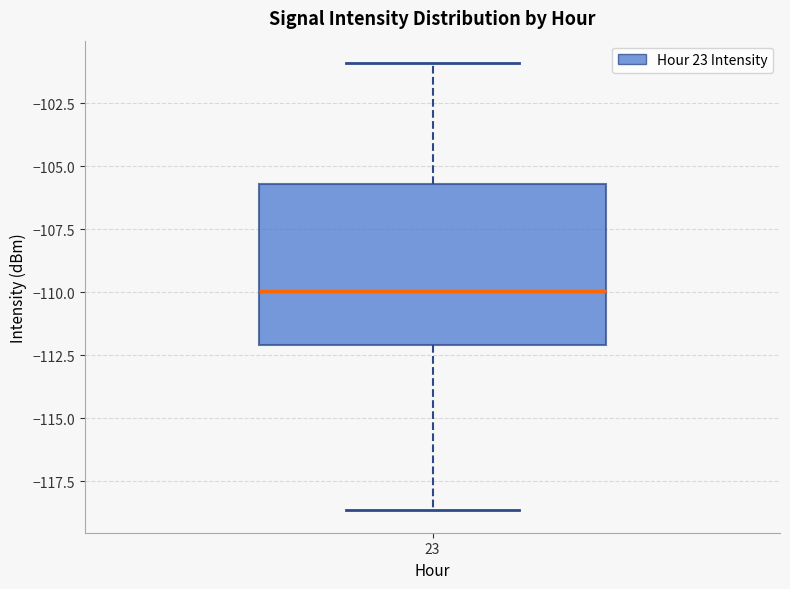

Read this box plot against the y-axis: the position of the median line, the range covered by the box, and the ends of both whiskers. The values are not printed on the chart, so give them approximately, as read against the axis.

median -110.0, box -112.0 to -105.5, whiskers -118.5 to -101.0